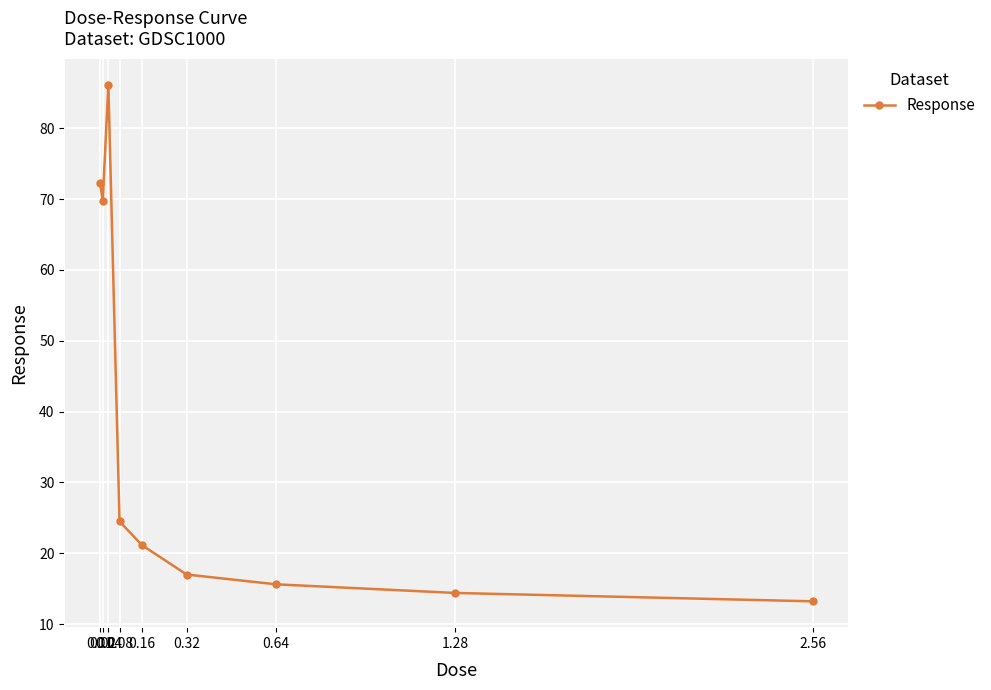

The chart shows a value of 13.2 at 2.56. True or false?

True